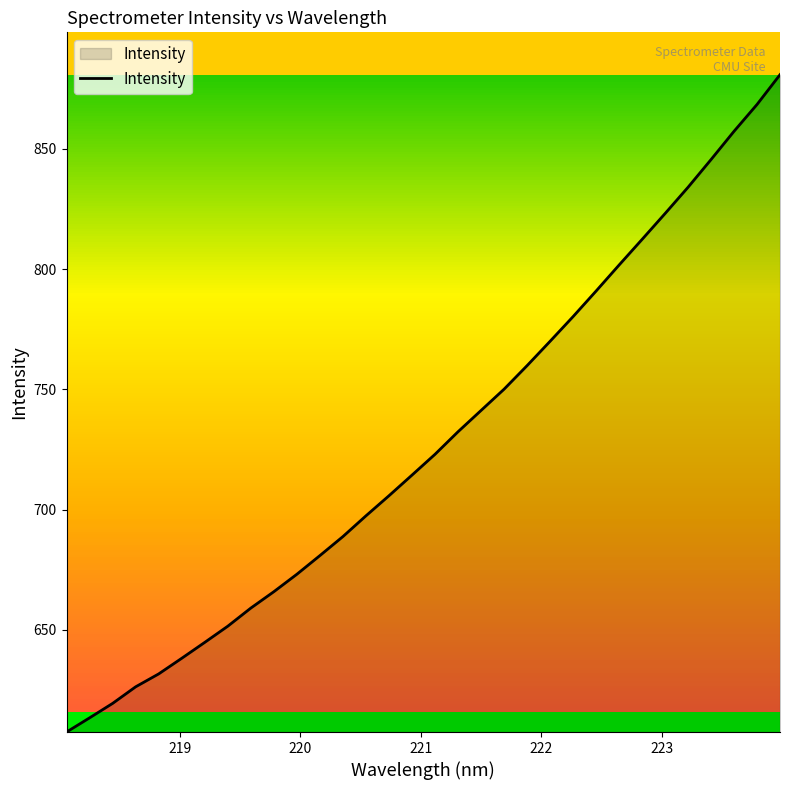

What is the difference between the maximum and minimum values?

273.4